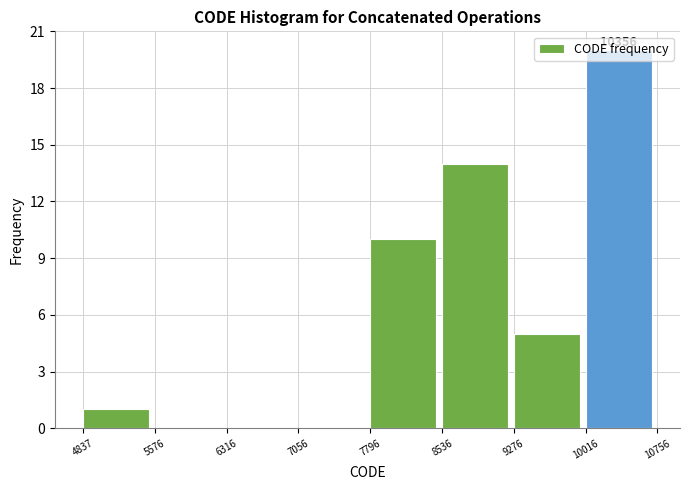

Which range on the x-axis has the tallest bar?

10016 to 10756